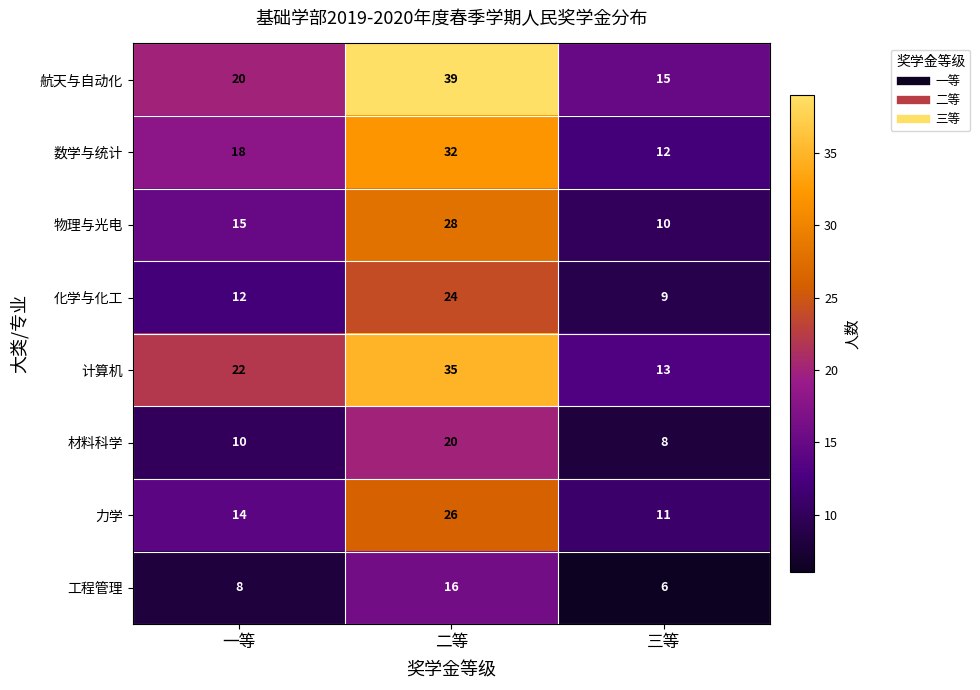

How many categories are shown in the chart?

3